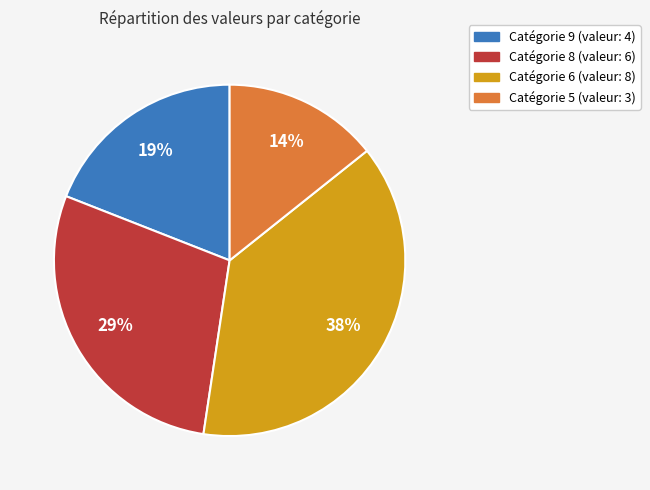

How many slices are in this pie chart?

4